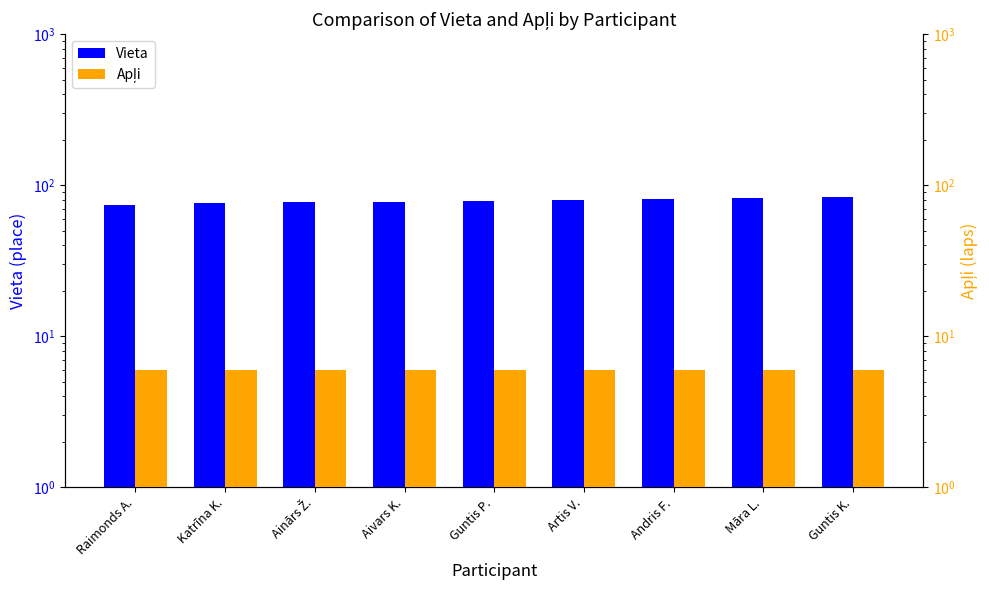

Reading right to left, list all the values displayed in this chart.

Vieta: Guntis K.=83	Māra L.=82	Andris F.=81	Artis V.=80	Guntis P.=79	Aivars K.=78	Ainārs Ž.=77	Katrīna K.=76	Raimonds A.=74
Apļi: Guntis K.=6	Māra L.=6	Andris F.=6	Artis V.=6	Guntis P.=6	Aivars K.=6	Ainārs Ž.=6	Katrīna K.=6	Raimonds A.=6